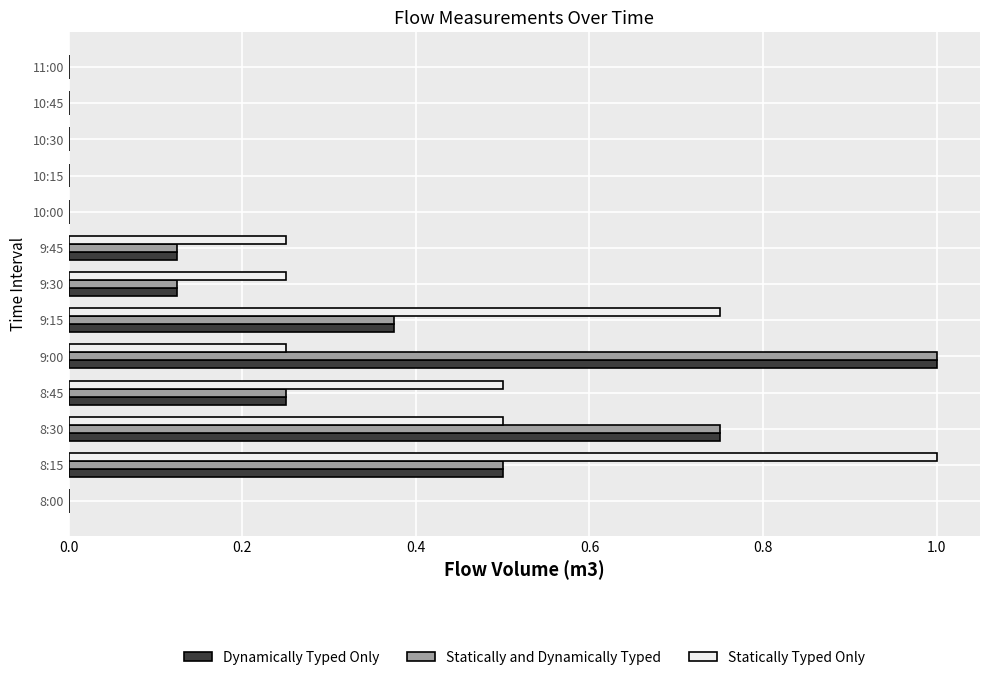

At which label does Statically and Dynamically Typed reach its peak?

9:00